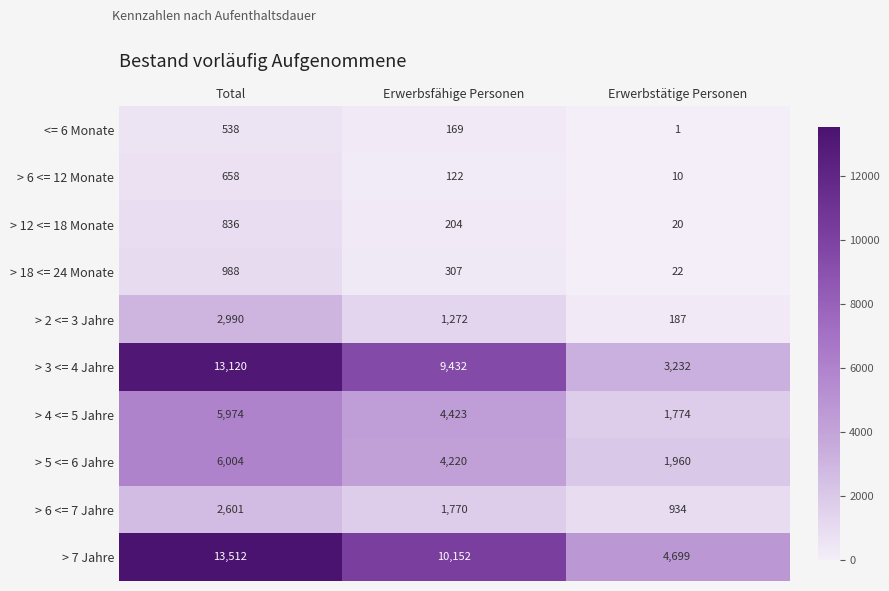

At which label does > 18 <= 24 Monate reach its minimum?

Erwerbstätige Personen